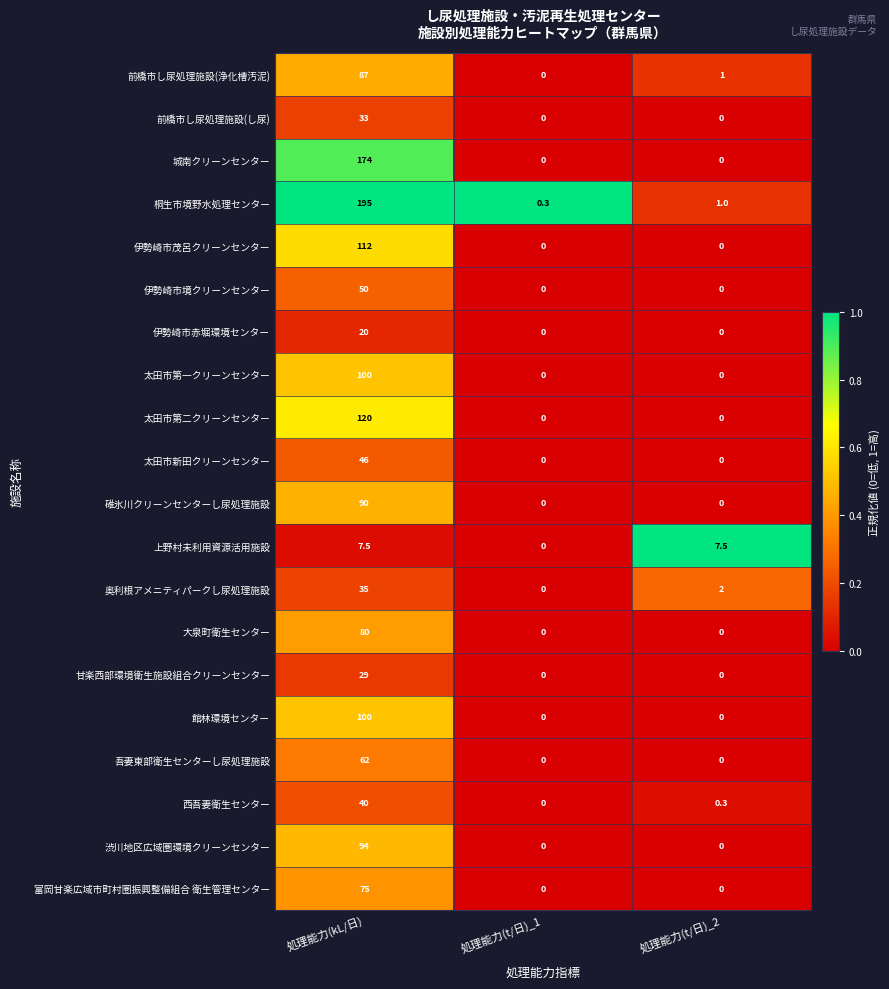

What is the difference between the maximum and second lowest values in the 伊勢崎市茂呂クリーンセンター series?

112.0